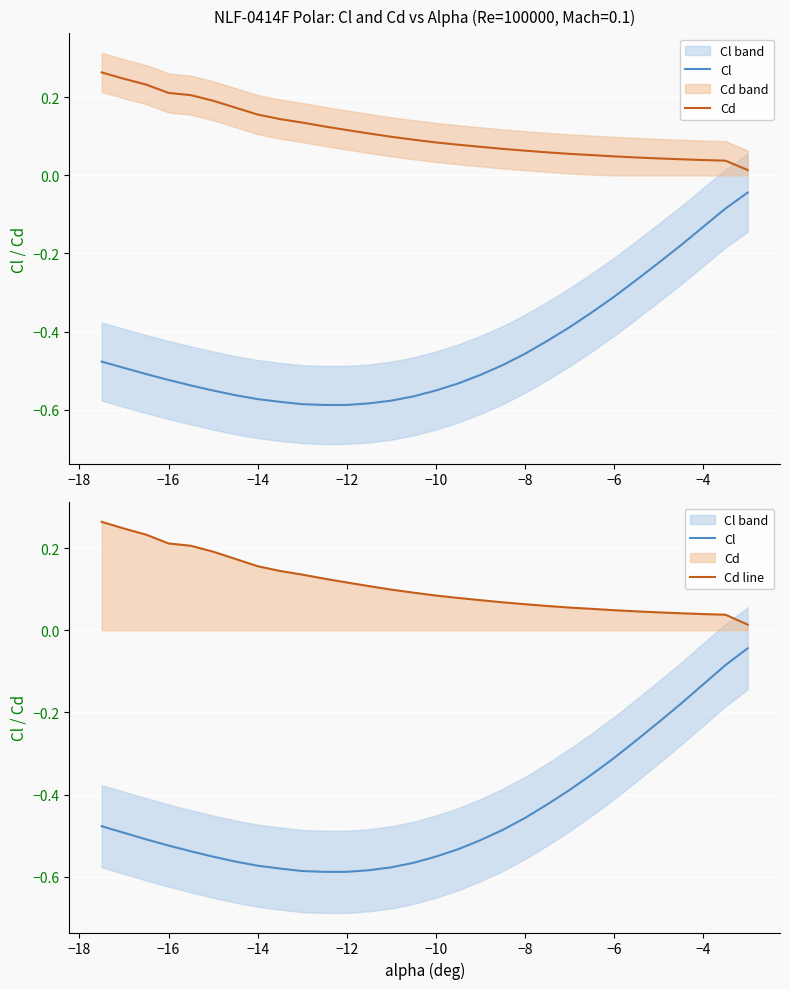

What is the minimum value shown in the chart?

-0.6